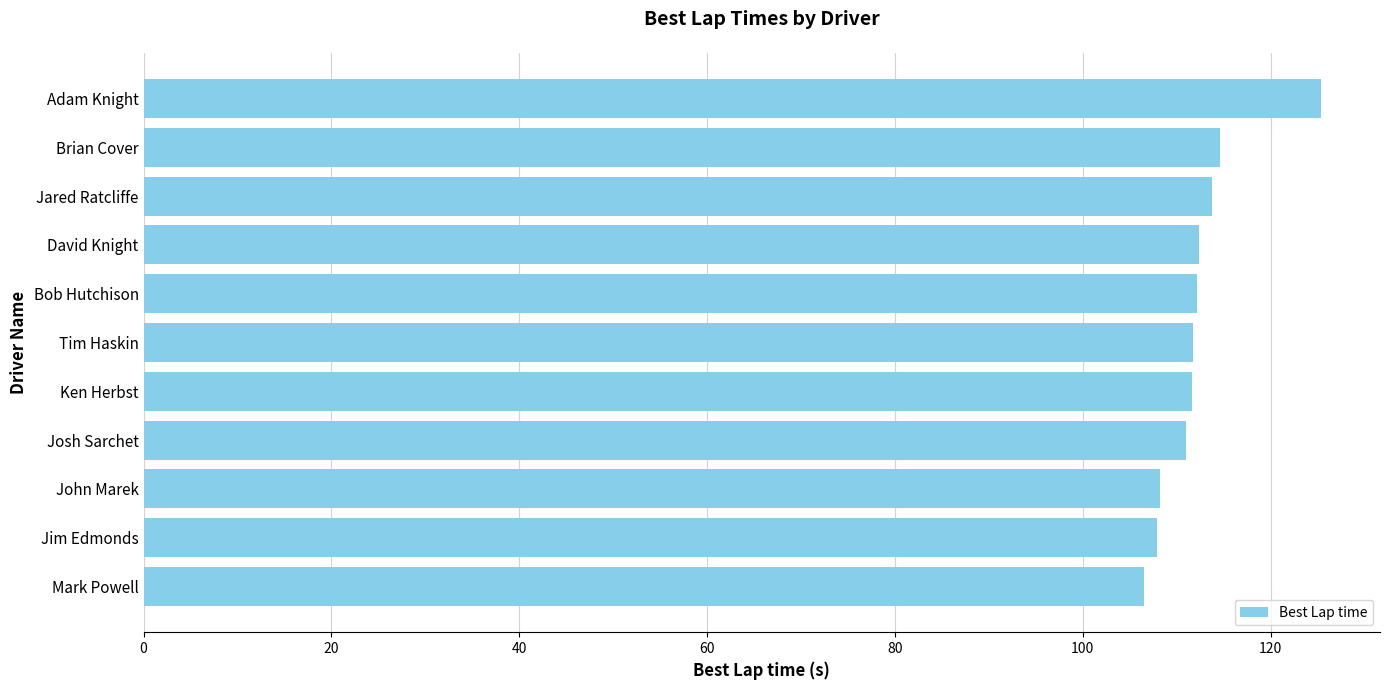

What is the sum of all values?

1235.3